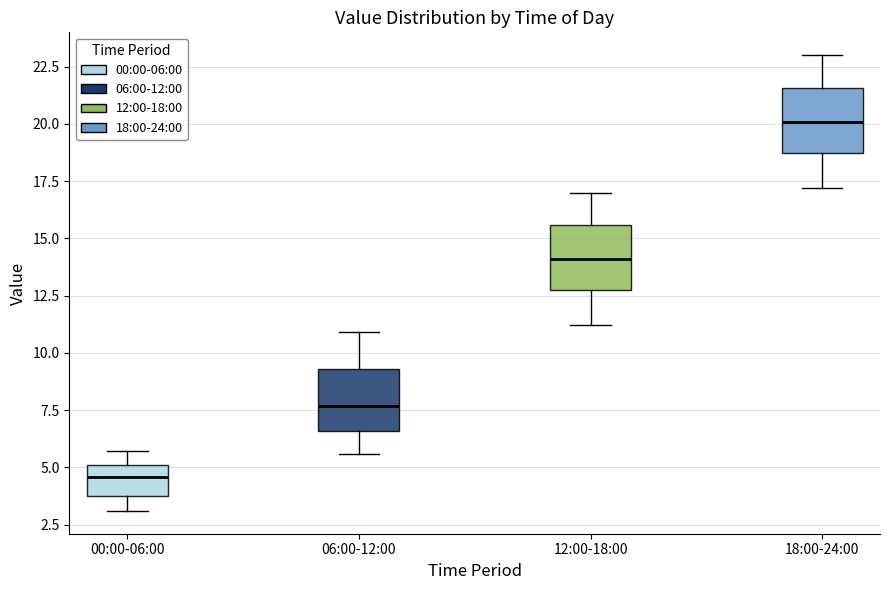

Which box's median line is the highest?

18:00-24:00